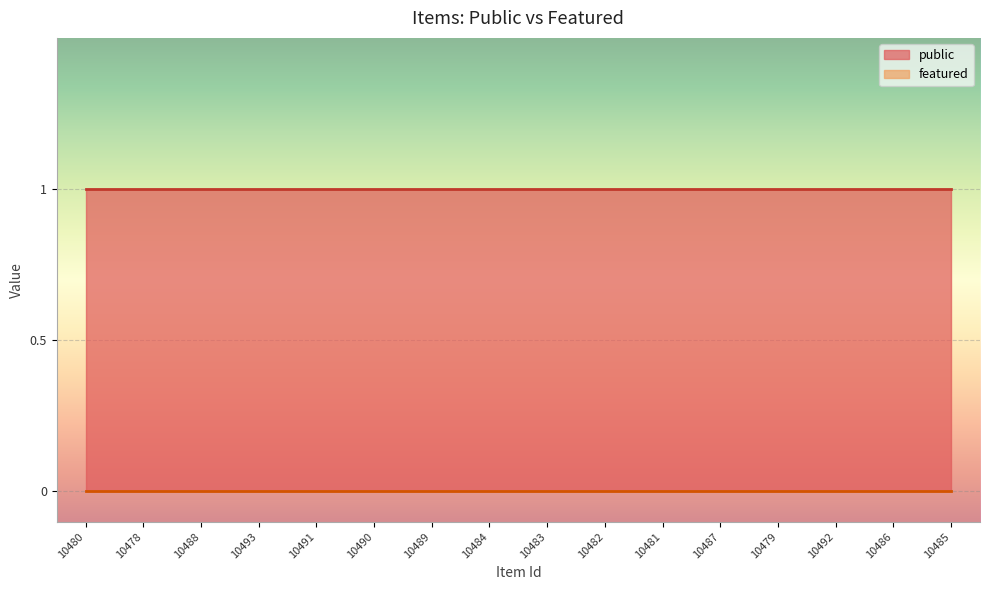

Is the value of public at 10492 greater than the value of featured at 10491?

Yes